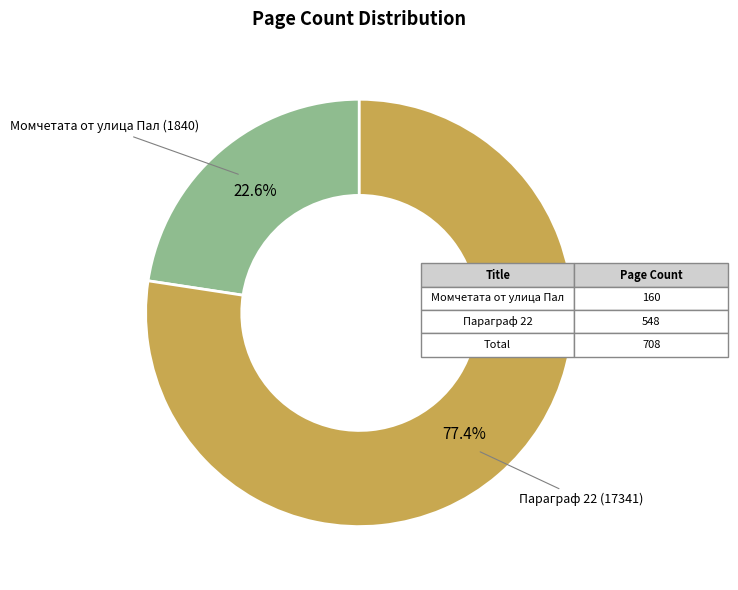

Approximately how many times larger is the value at Параграф 22 (17341) compared to Момчетата от улица Пал (1840)?

3.4